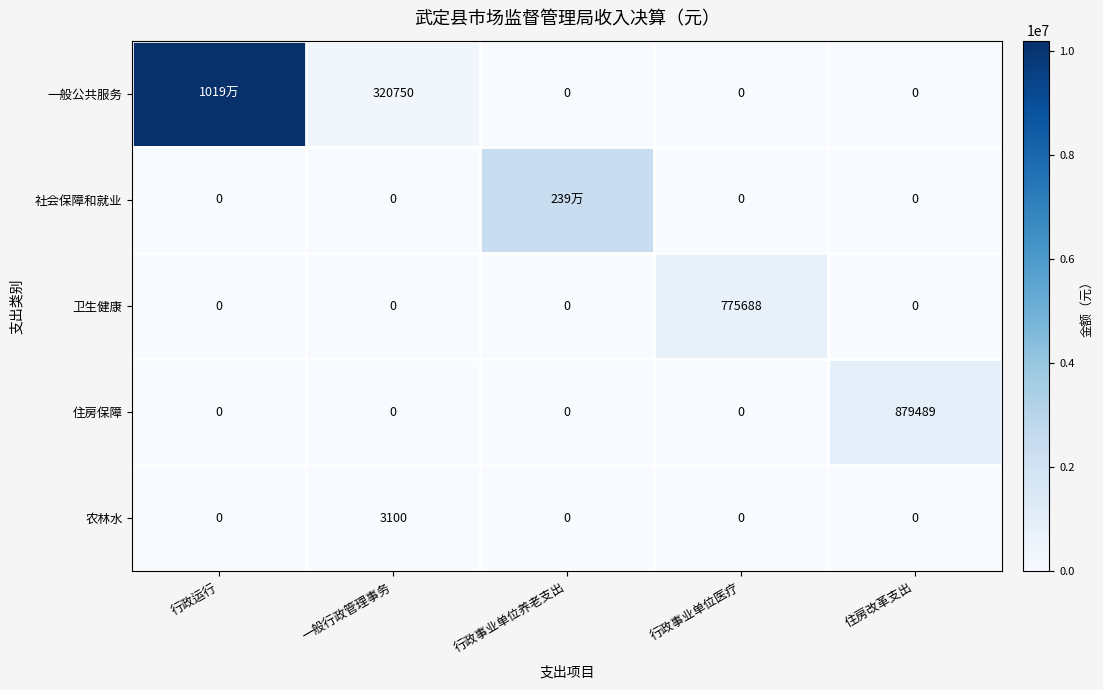

Which category has the highest value across all series?

行政运行